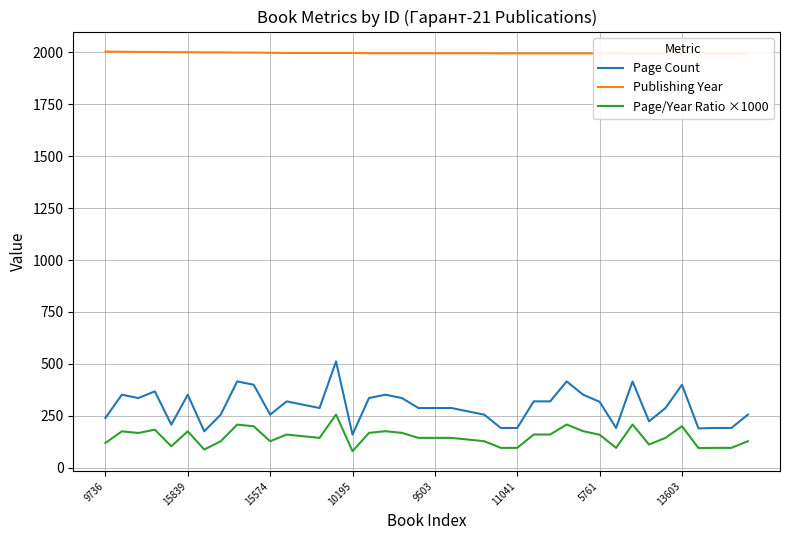

How many data points in Publishing Year are less than 1995?

16